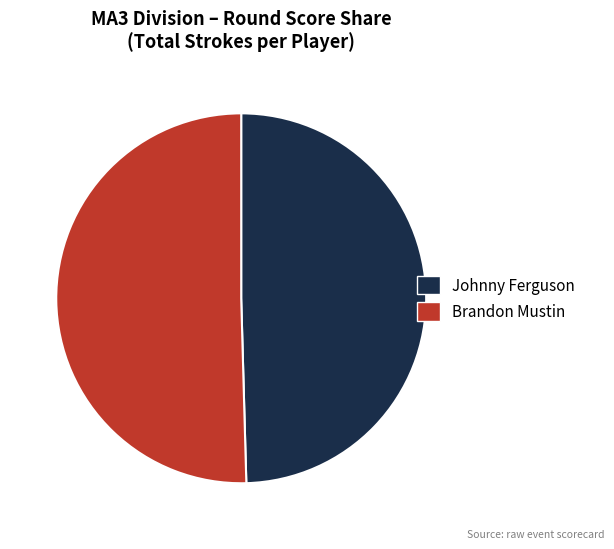

Combined, do Johnny Ferguson and Brandon Mustin account for over 50%?

Yes